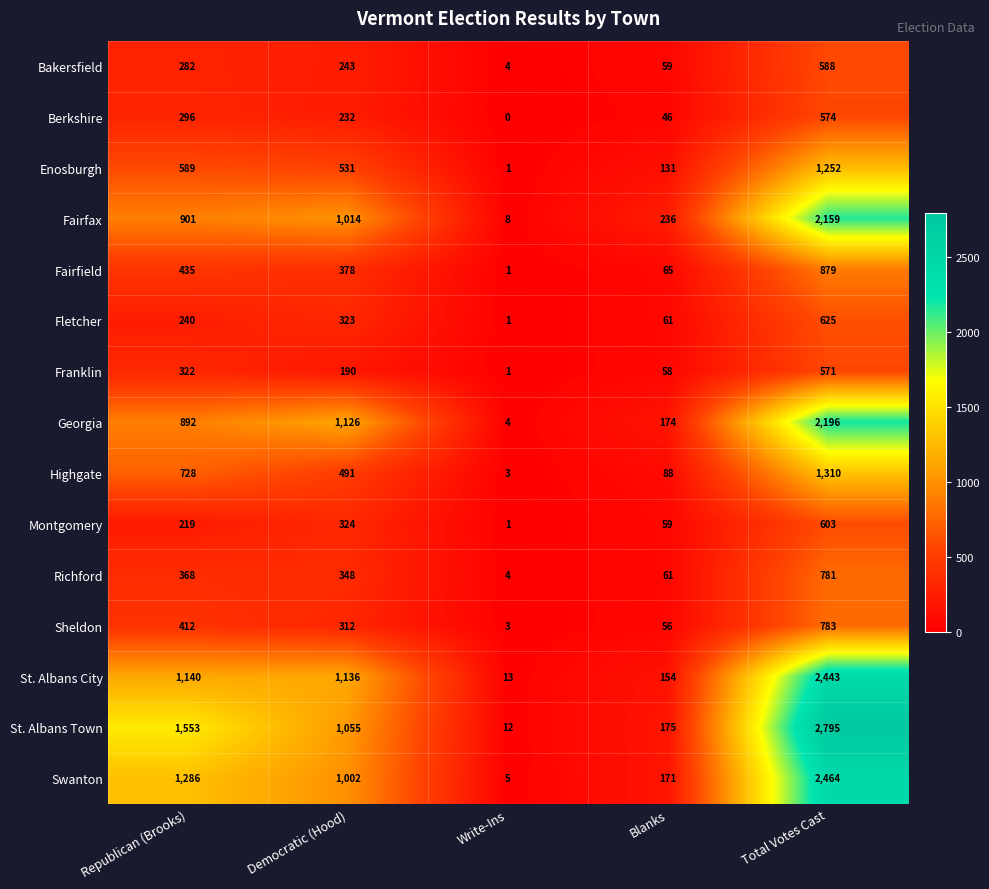

What is the sum of all Montgomery values?

1206